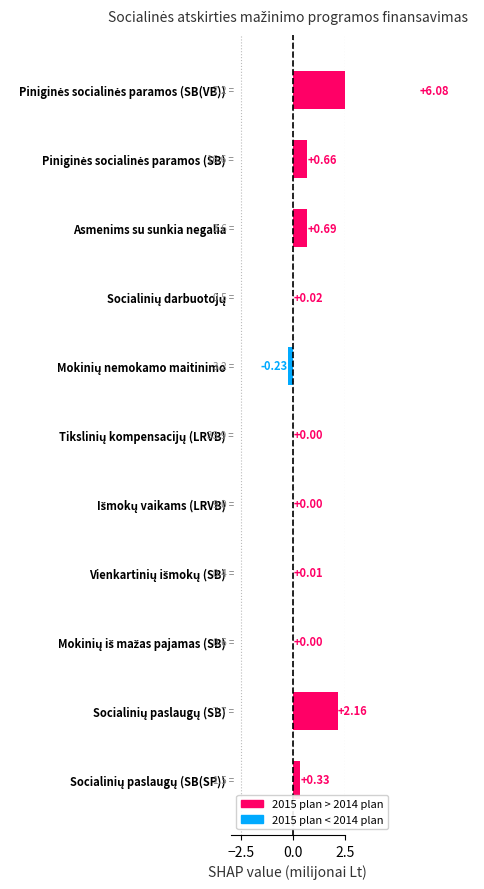

What is the minimum value shown in the chart?

-0.2